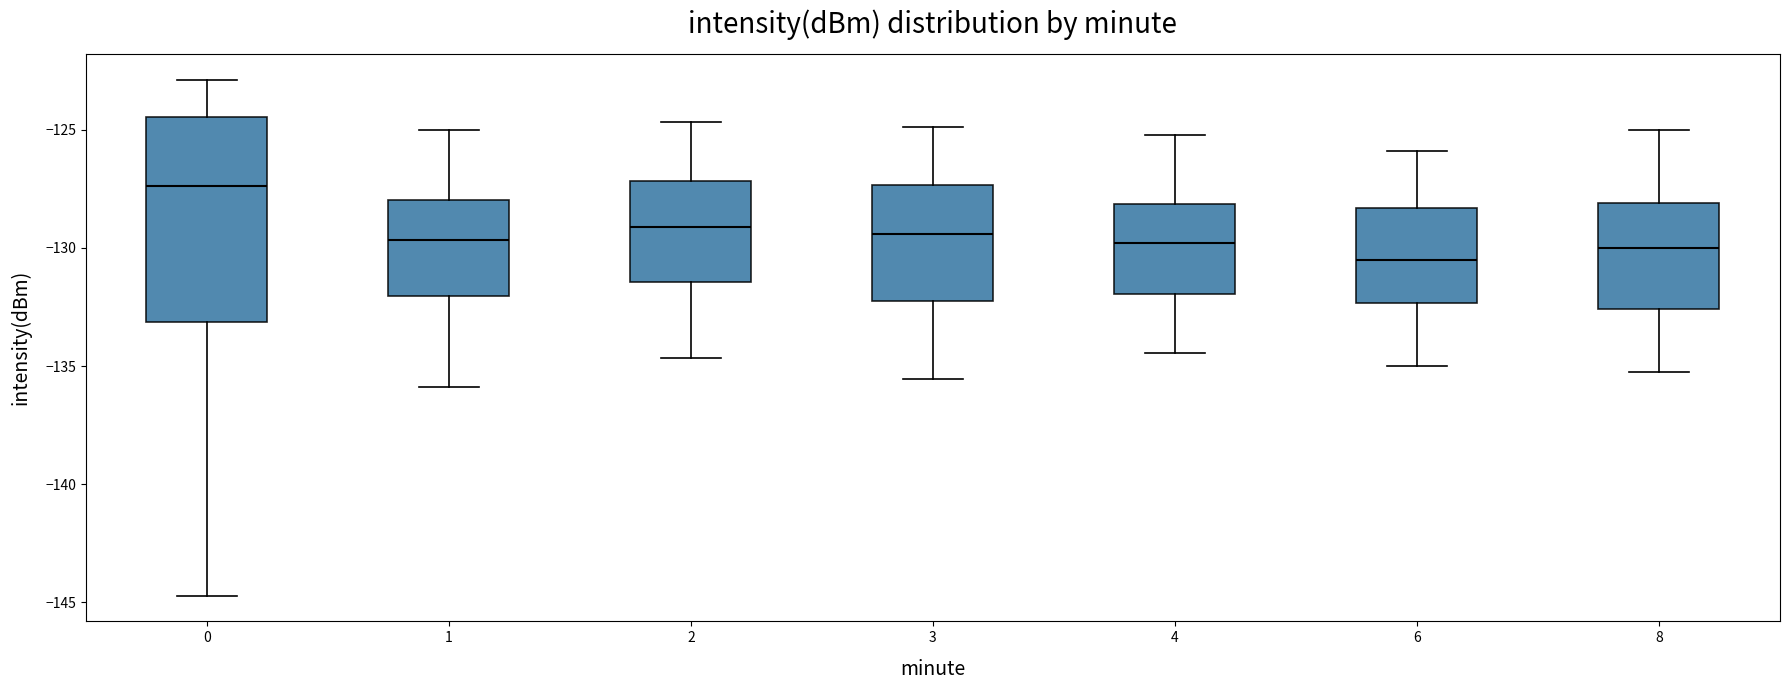

Which box's median line is the highest?

0